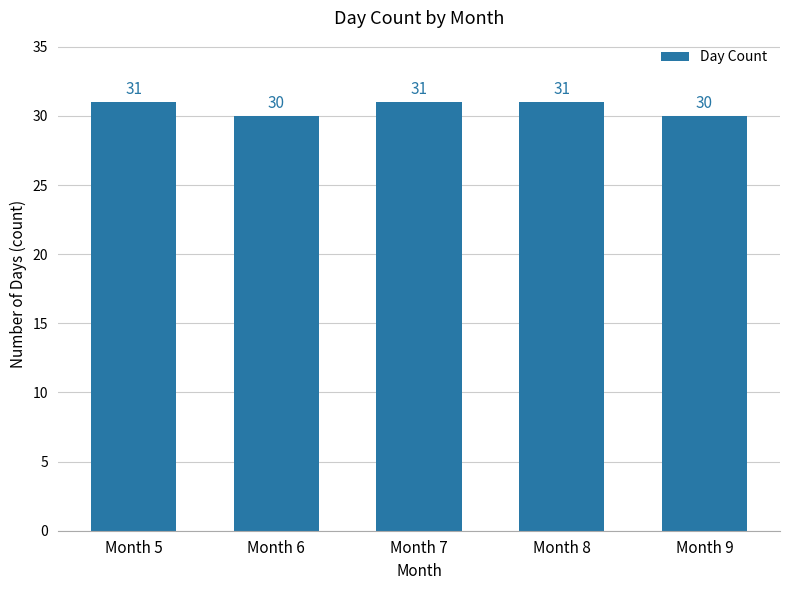

What is the minimum value shown in the chart?

30